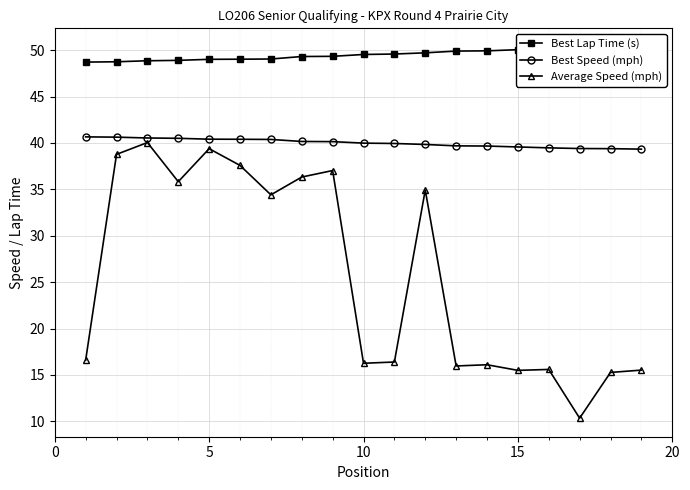

Reading right to left, extract all data points from this chart.

Best Lap Time (s): 50.3	50.3	50.3	50.2	50.0	49.9	49.9	49.7	49.6	49.5	49.3	49.3	49.0	49.0	49.0	48.9	48.9	48.7	48.7
Best Speed (mph): 39.3	39.4	39.4	39.5	39.6	39.7	39.7	39.8	39.9	40.0	40.1	40.2	40.4	40.4	40.4	40.5	40.5	40.6	40.6
Average Speed (mph): 15.5	15.3	10.3	15.6	15.5	16.1	16.0	34.9	16.4	16.3	37.0	36.3	34.4	37.6	39.4	35.8	40.0	38.8	16.6